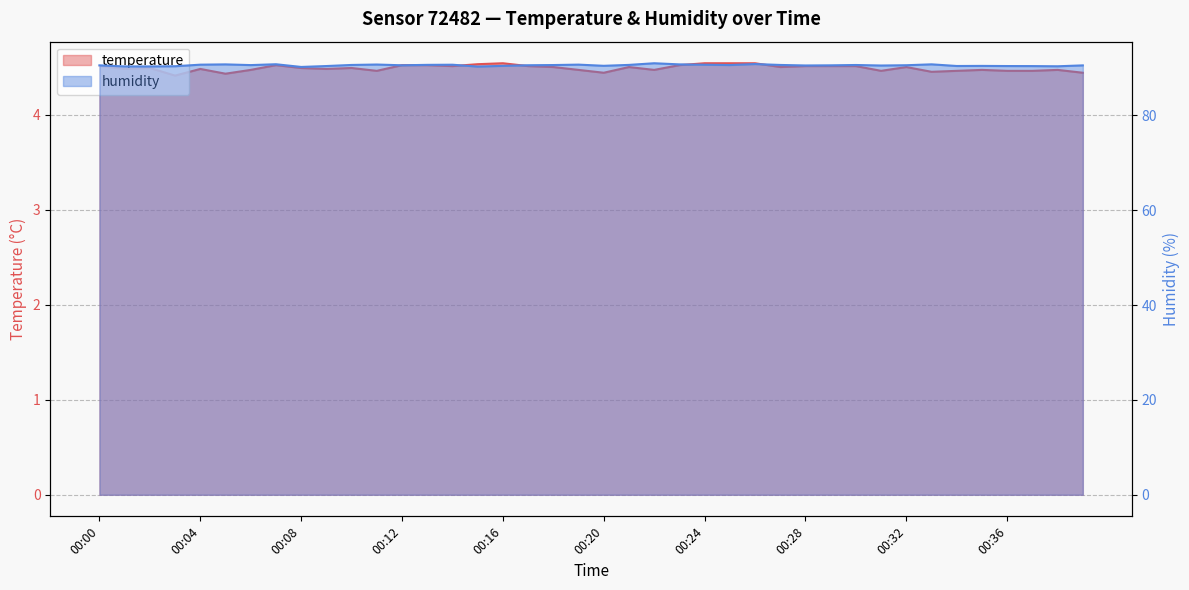

At which category does temperature reach its first local peak?

00:02